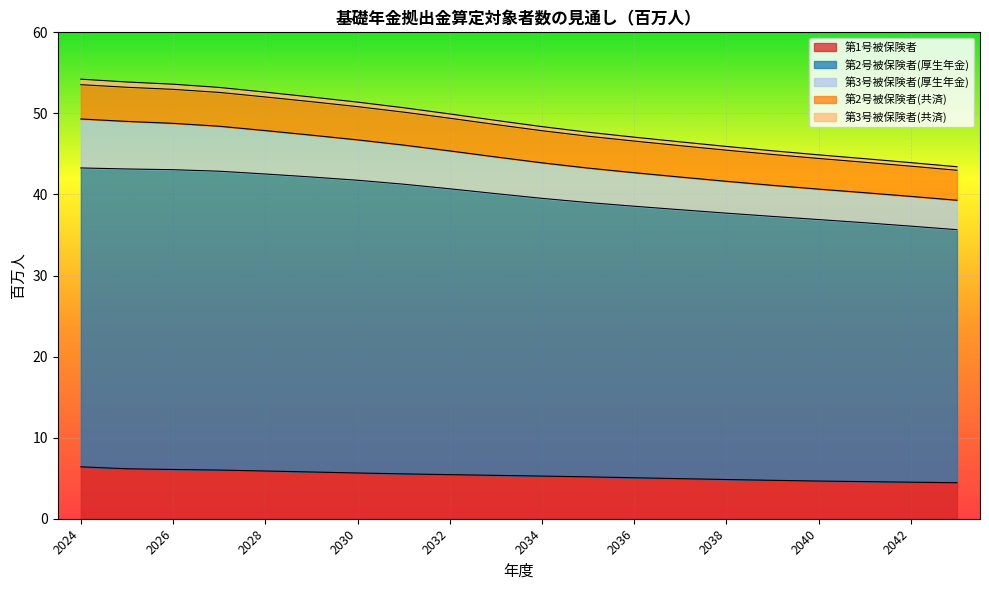

What is the lowest value of the 第1号被保険者 series?

4.4